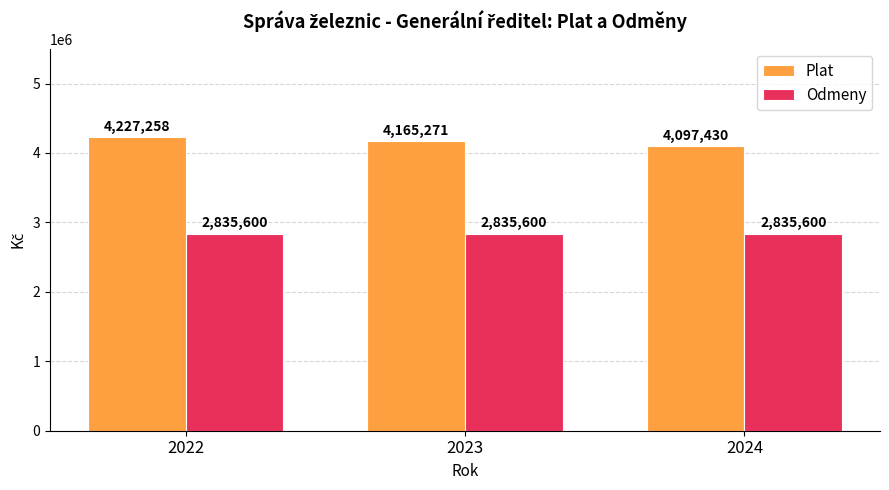

What is the maximum value shown in the chart?

4227258